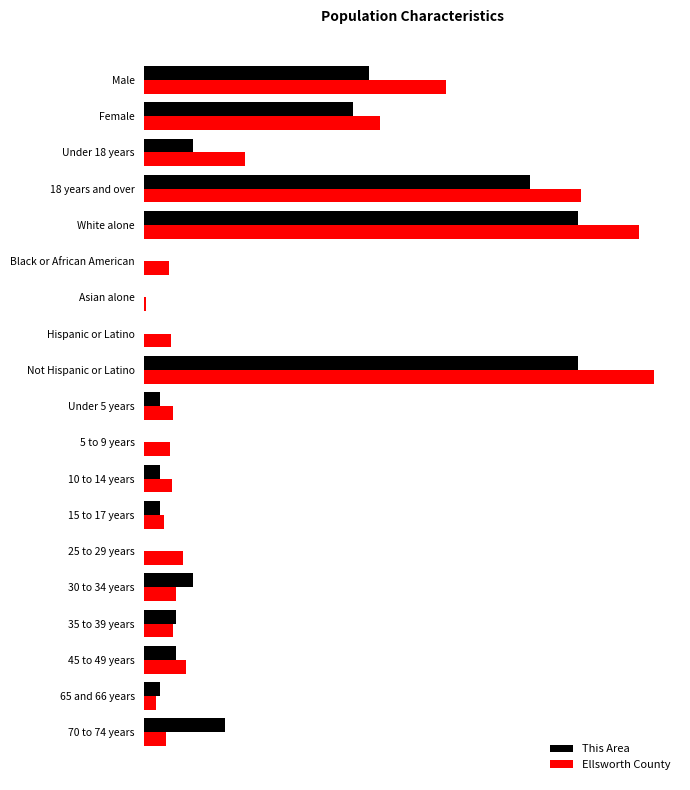

What is the lowest value of the Ellsworth County series?

24.0